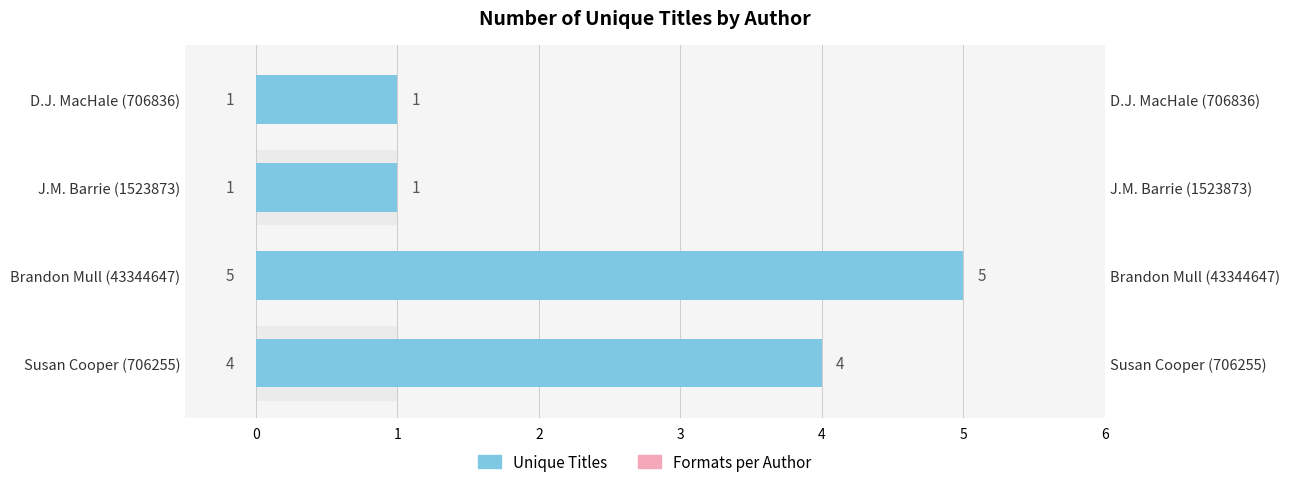

Rank the series at J.M. Barrie (1523873) from lowest to highest value.

Unique Titles, Formats per Author